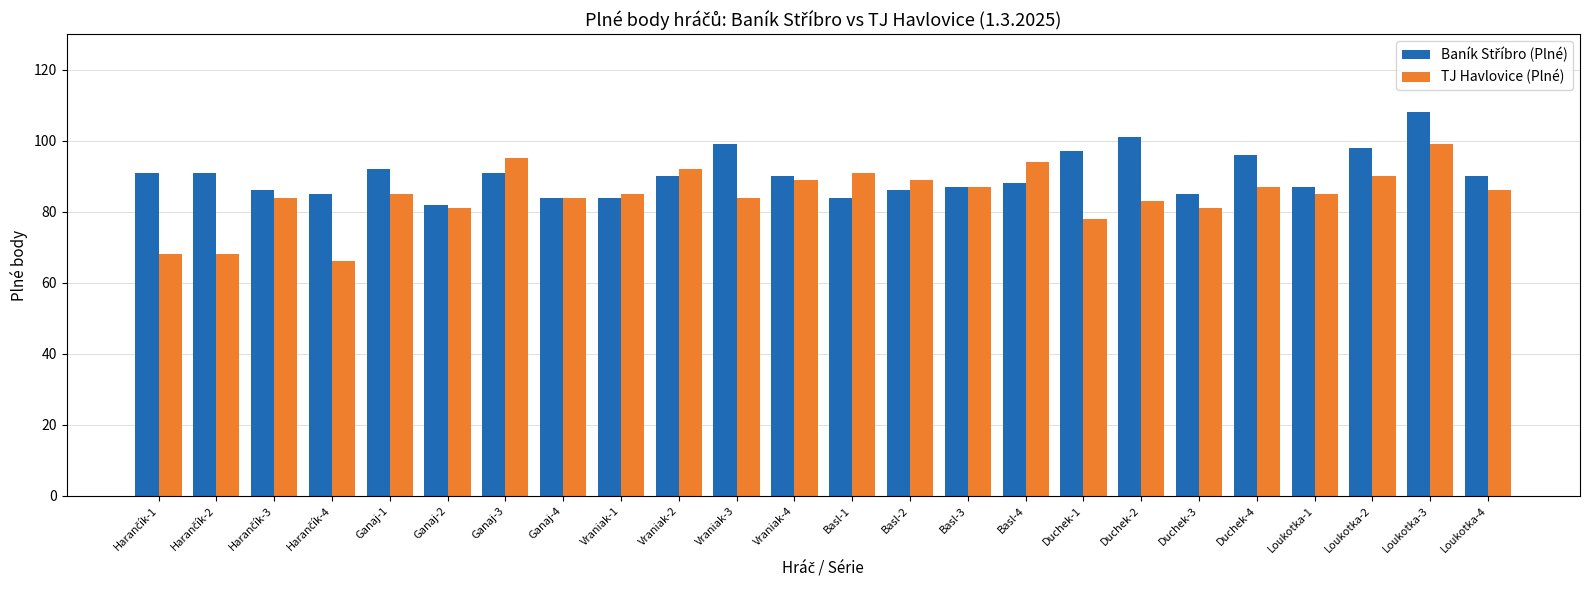

What is the average value of the TJ Havlovice (Plné) series?

85